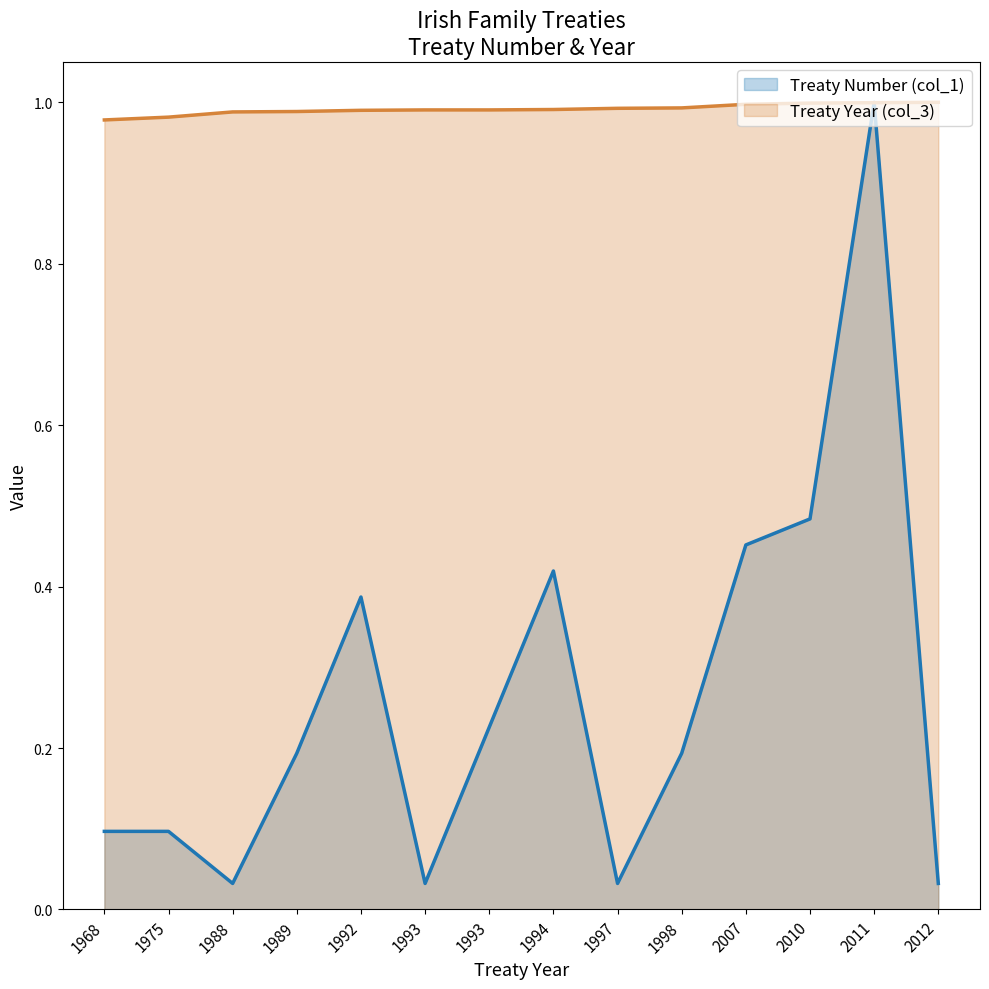

Where is the first local maximum for Treaty Number (col_1)?

1992